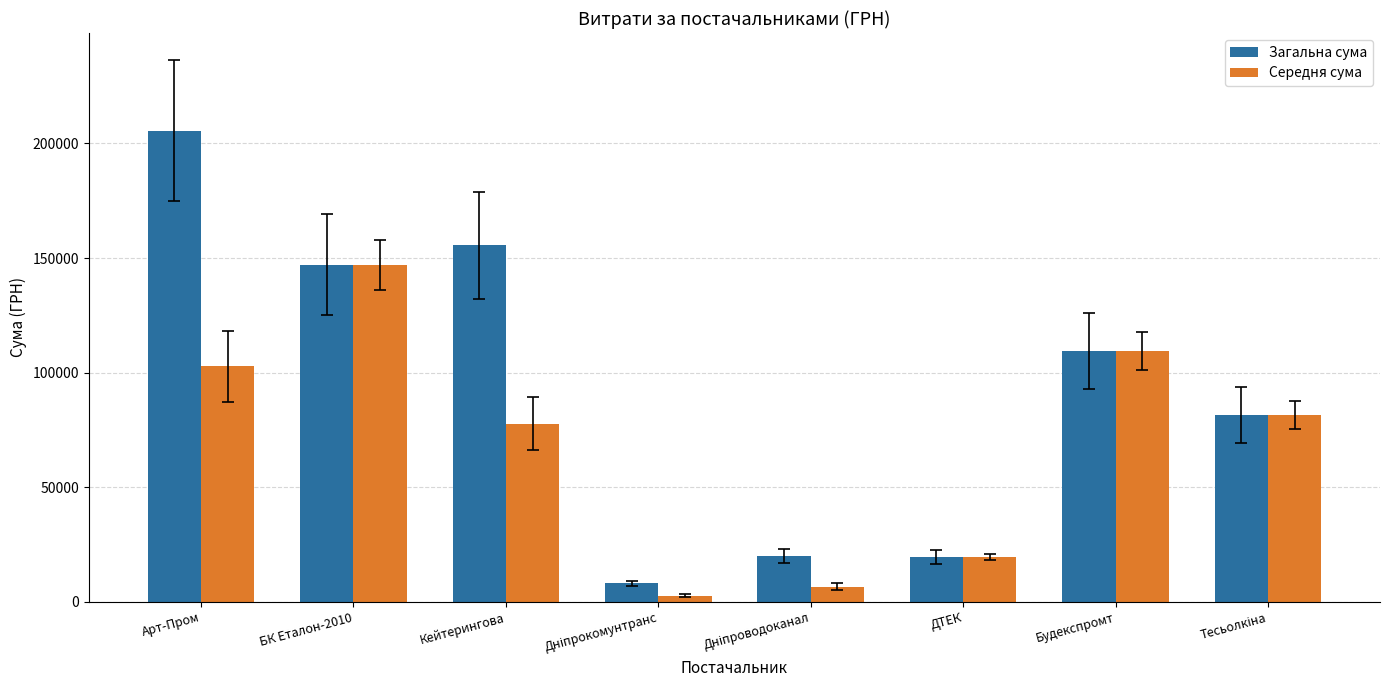

Where does the Середня сума series first go above 81400?

Арт-Пром